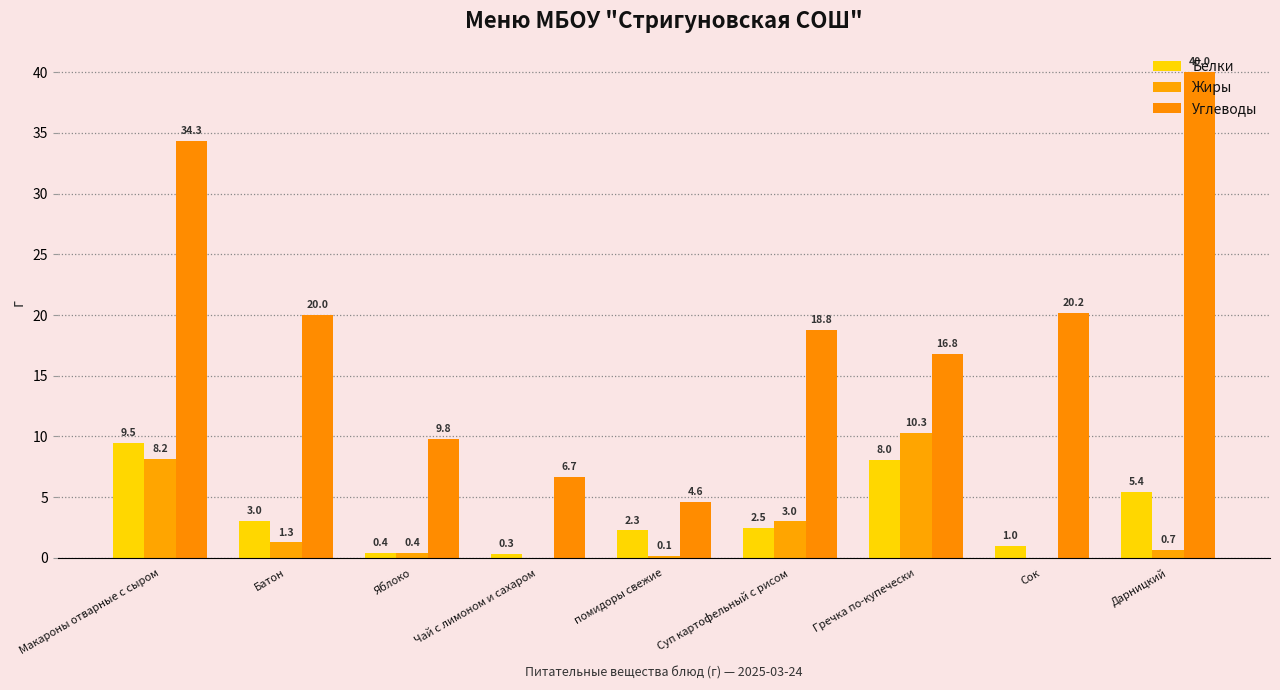

What value does the Белки series have at Гречка по-купечески?

8.0